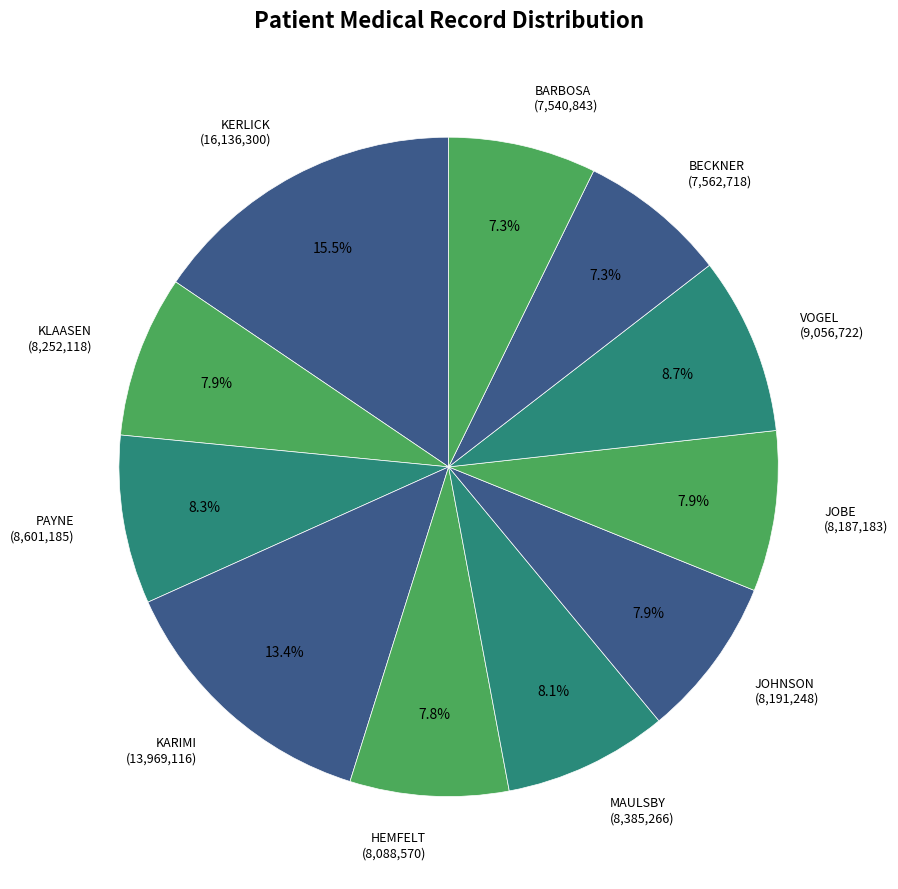

Is there any slice that represents more than half of the pie?

No